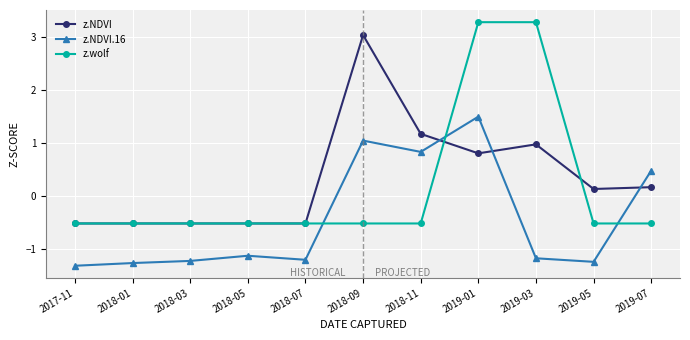

Count the number of data series in this chart.

3